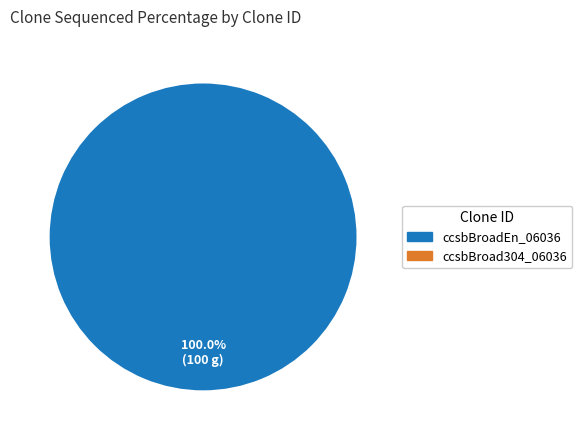

Does any single category account for the majority?

Yes